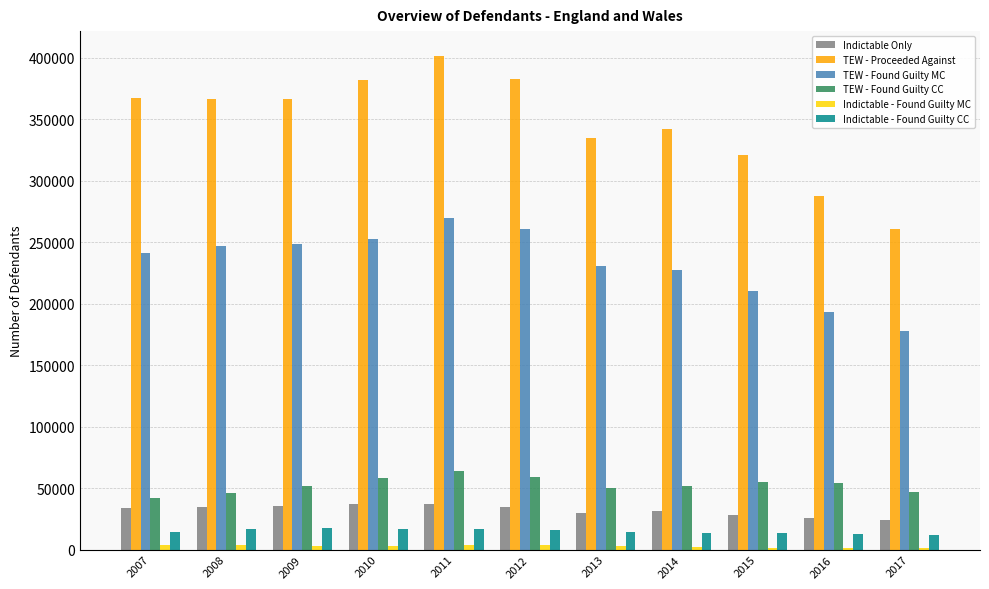

Which series has the largest total across all categories?

TEW - Proceeded Against